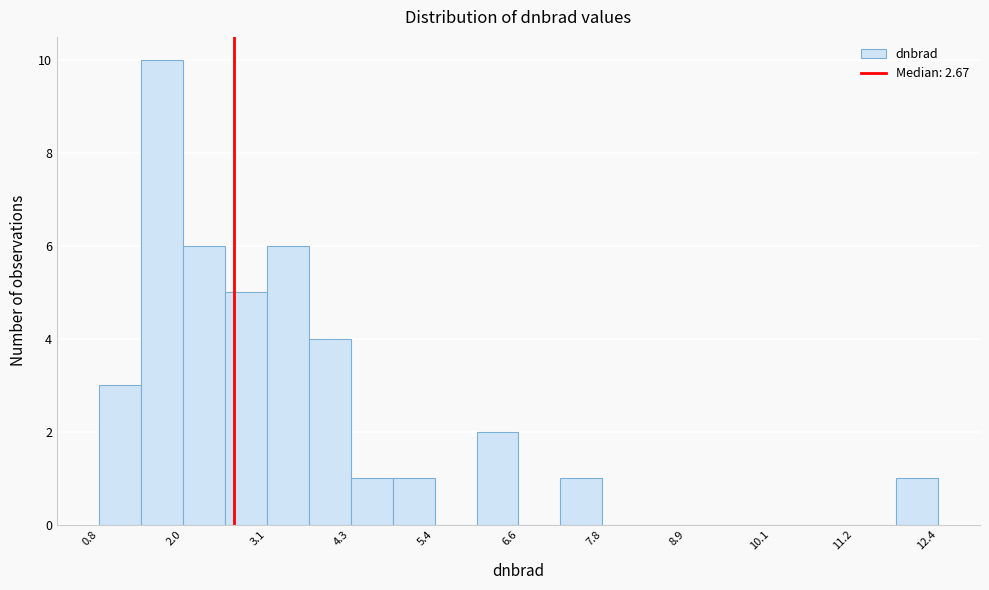

Around what value on the x-axis is the tallest bar? Give the approximate position of its centre, as read against the axis.

1.6